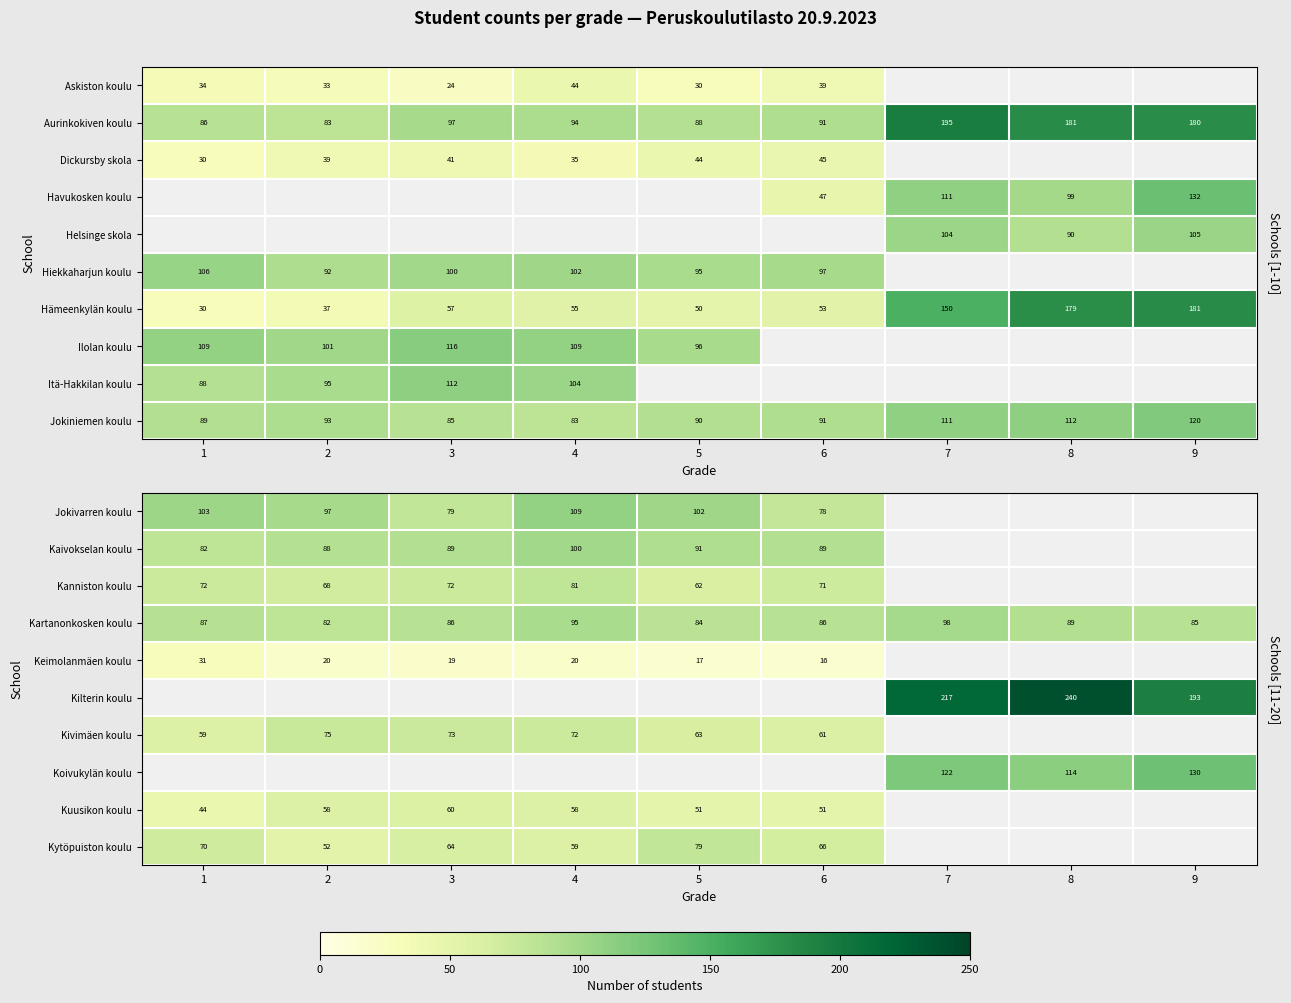

Is it true that Kuusikon koulu equals 58 at 4?

True